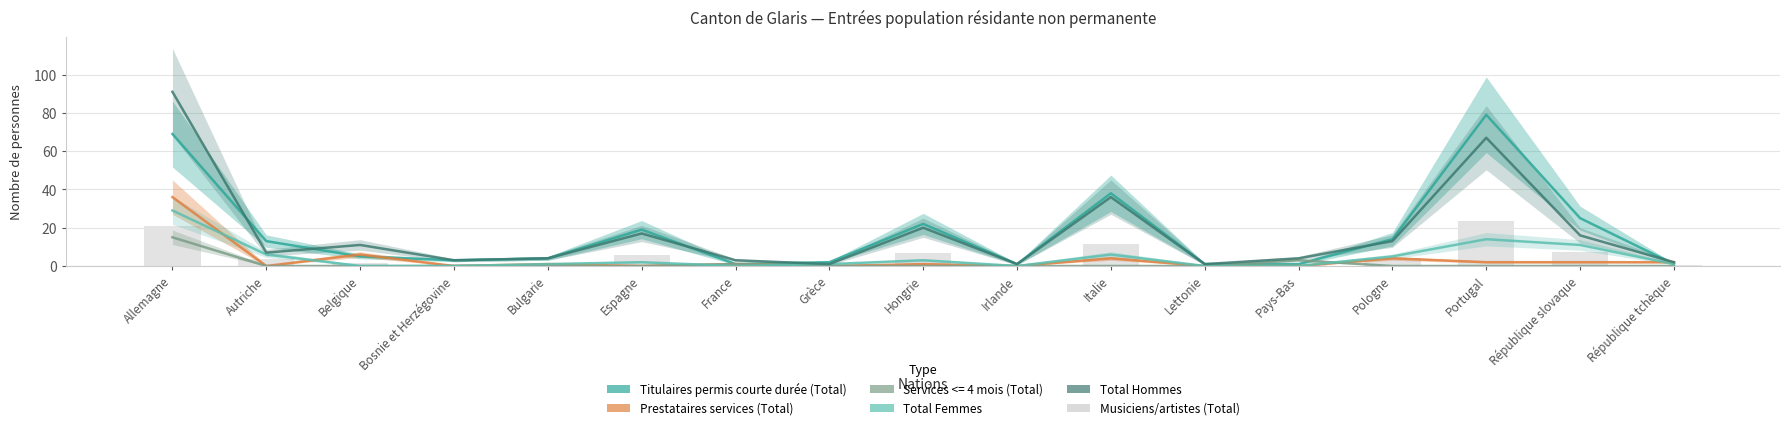

Read the Total Hommes value at Italie.

36.0